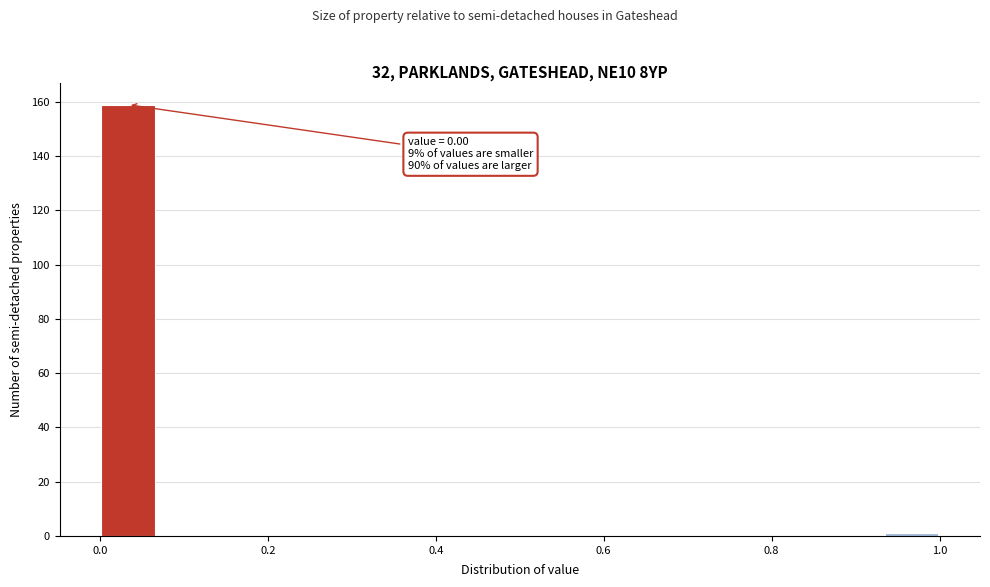

Read against the x-axis, roughly where is the centre of the tallest bar?

0.04